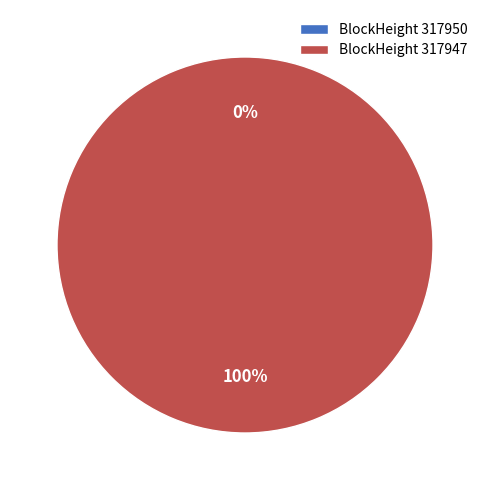

To the nearest percent, what is the difference between the largest and smallest slice percentages?

100%